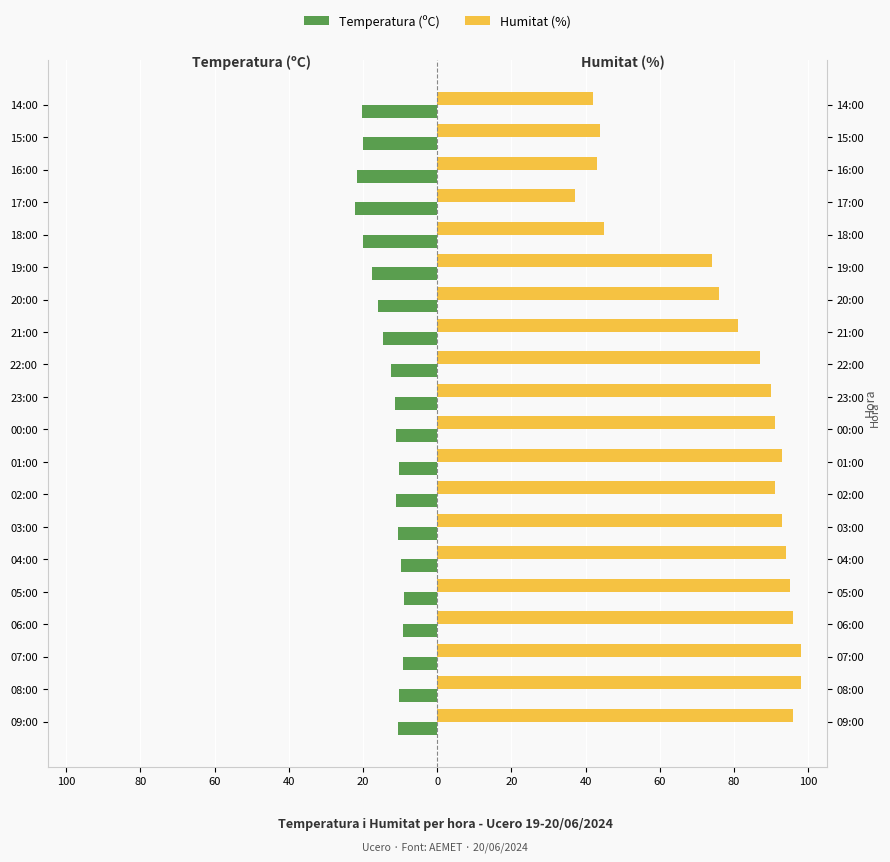

Which series has the widest spread of values?

Humitat (%)